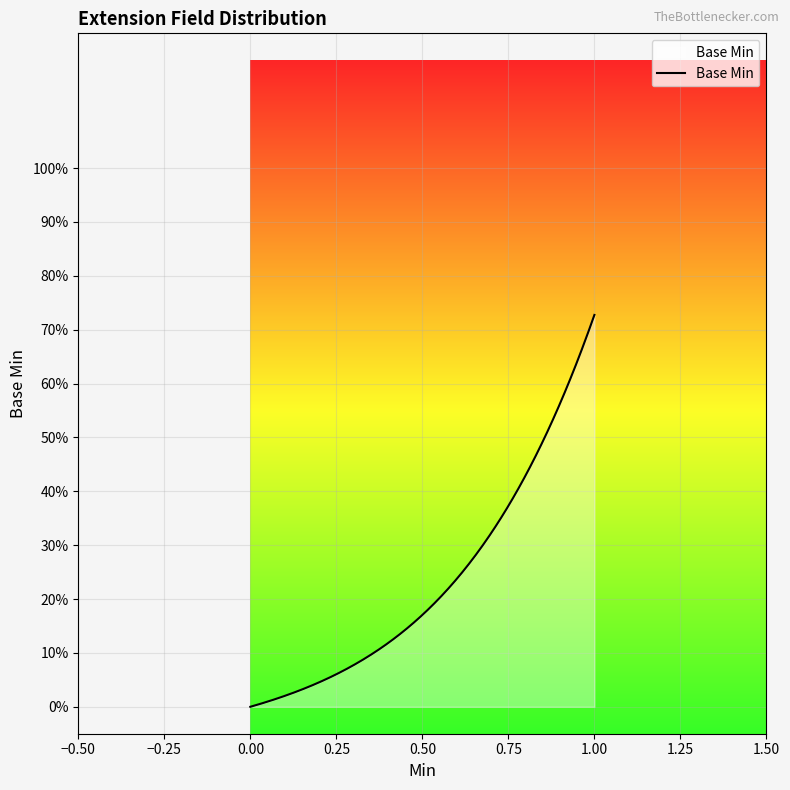

Does the chart display data point markers on the line(s)?

No